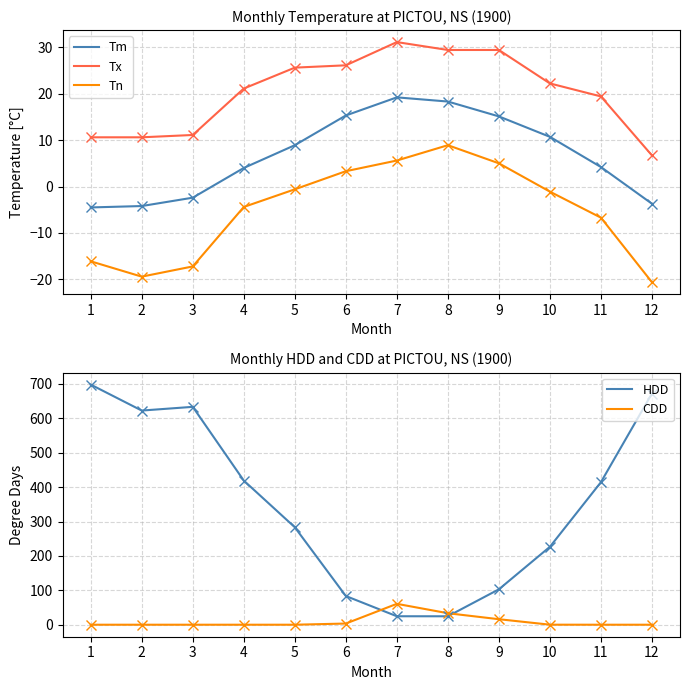

What is the maximum value shown in the chart?

698.0